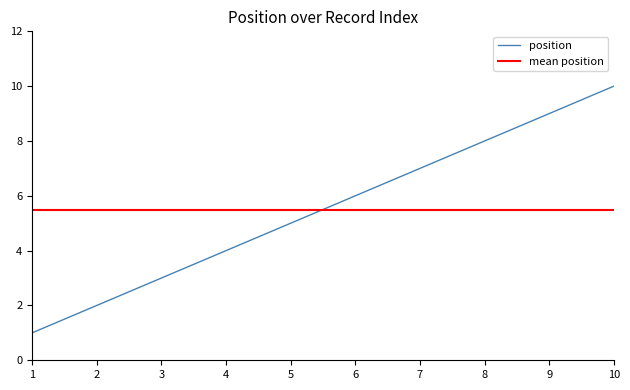

What is the ratio of the value at 3 to the value at 2?

1.5